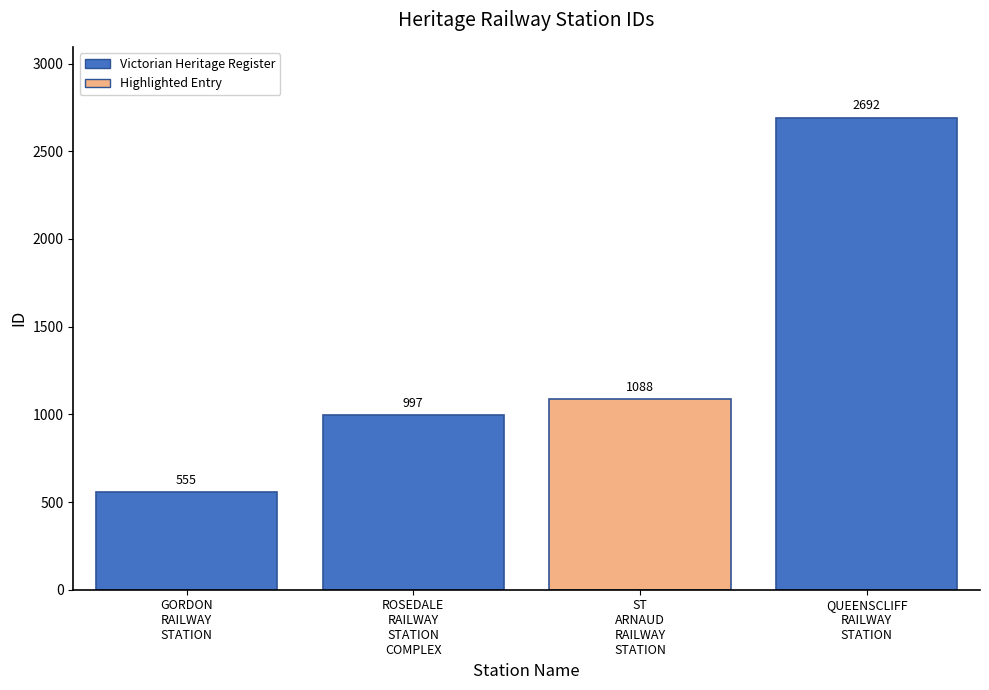

Reading left to right, transcribe all the data shown in this chart.

GORDON RAILWAY STATION=555	ROSEDALE RAILWAY STATION COMPLEX=997	ST ARNAUD RAILWAY STATION=1088	QUEENSCLIFF RAILWAY STATION=2692